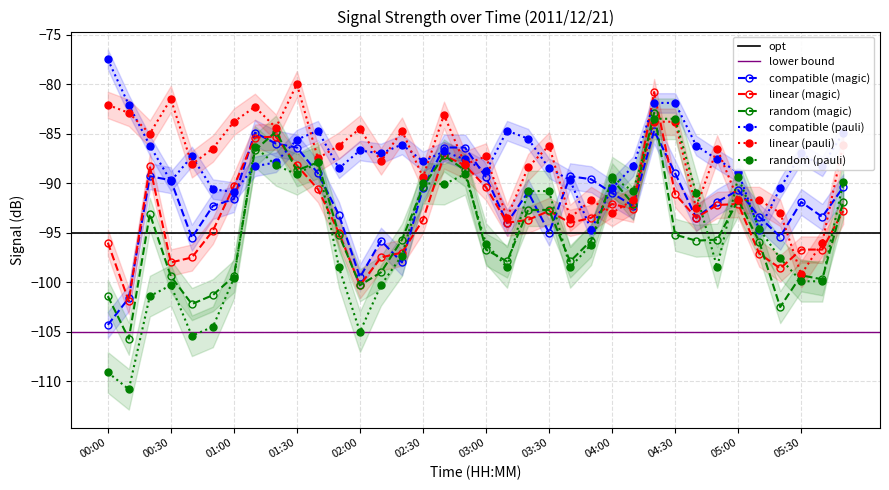

True or false: linear (pauli) and compatible (pauli) intersect in this chart.

True